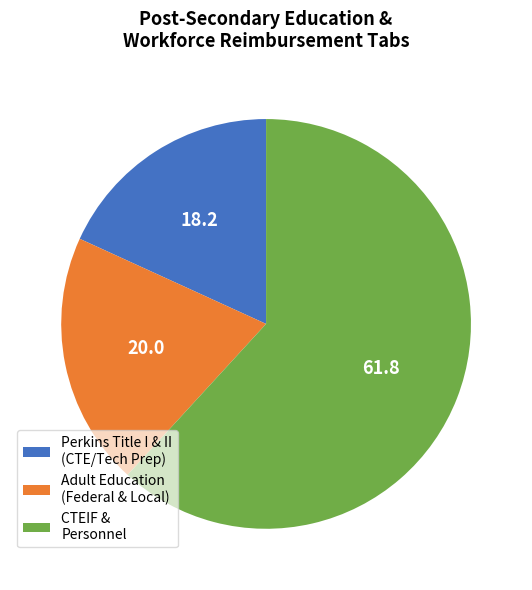

Between Adult Education (Federal & Local) and CTEIF & Personnel, which is larger?

CTEIF & Personnel